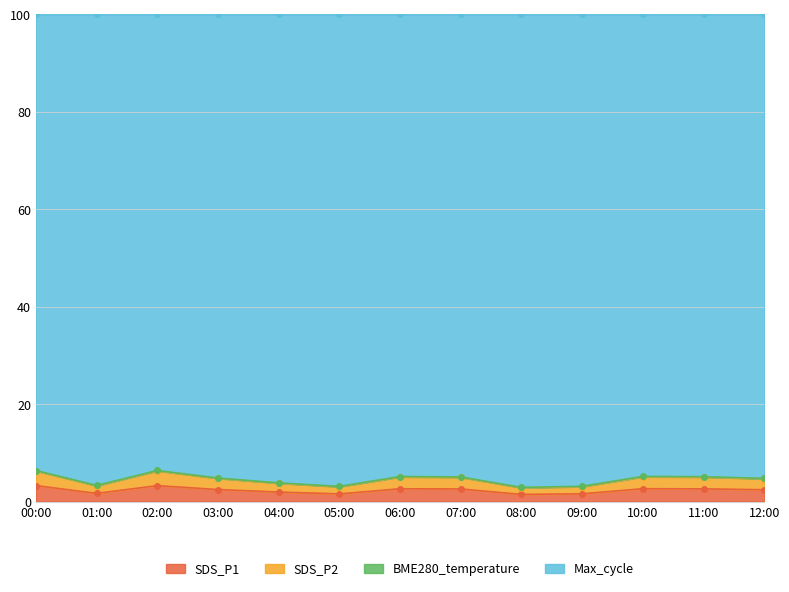

What is the sum of all SDS_P1 values?

30.1